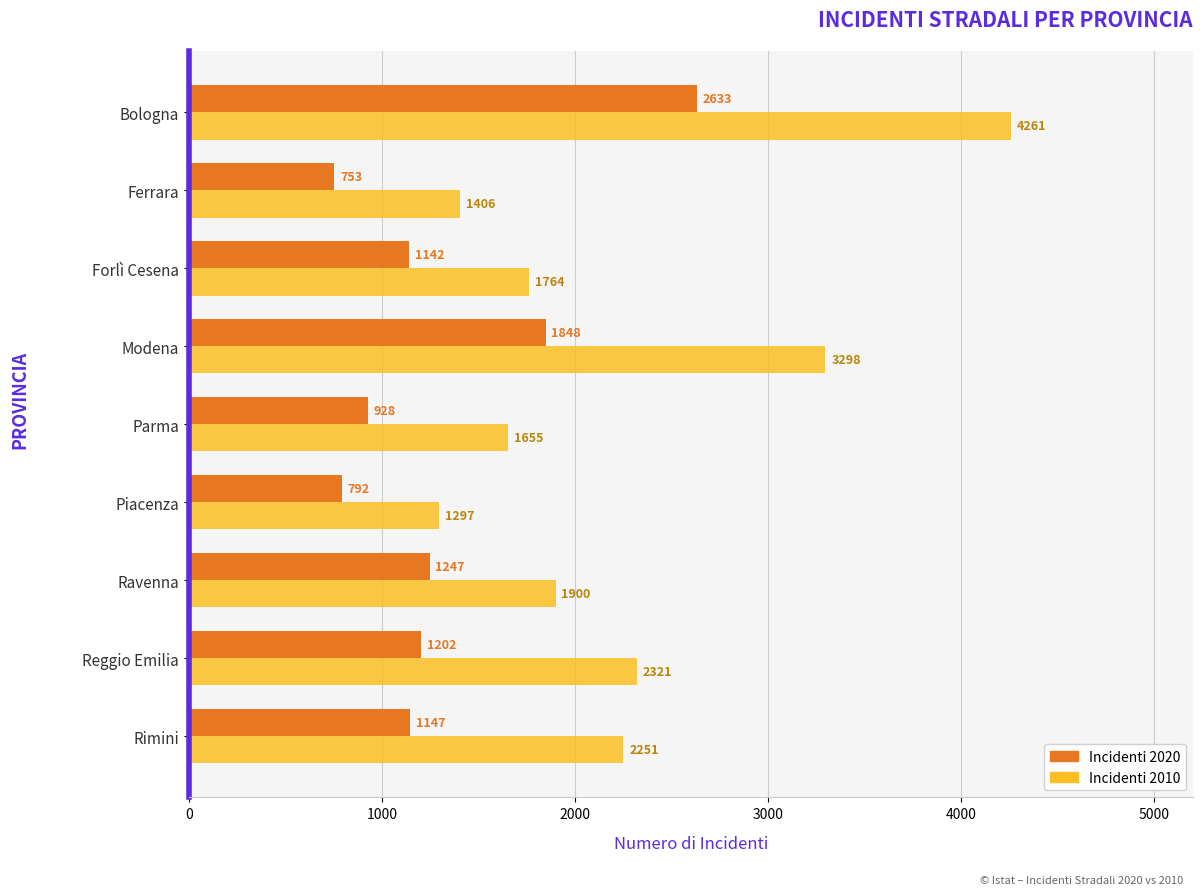

What is the spread (max minus min) of values at Bologna?

1628